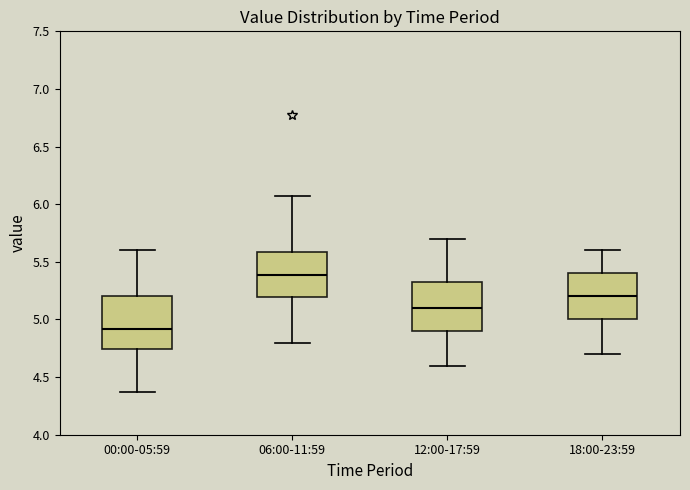

Reading left to right, transcribe this box plot: for each box, give where its median line is, the range the box spans, and where its two whiskers end, as read against the y-axis. The values are not printed on the chart, so give them approximately, as read against the axis.

00:00-05:59: median 4.90, box 4.75 to 5.20, whiskers 4.35 to 5.60
06:00-11:59: median 5.40, box 5.20 to 5.60, whiskers 4.80 to 6.05
12:00-17:59: median 5.10, box 4.90 to 5.35, whiskers 4.60 to 5.70
18:00-23:59: median 5.20, box 5.00 to 5.40, whiskers 4.70 to 5.60